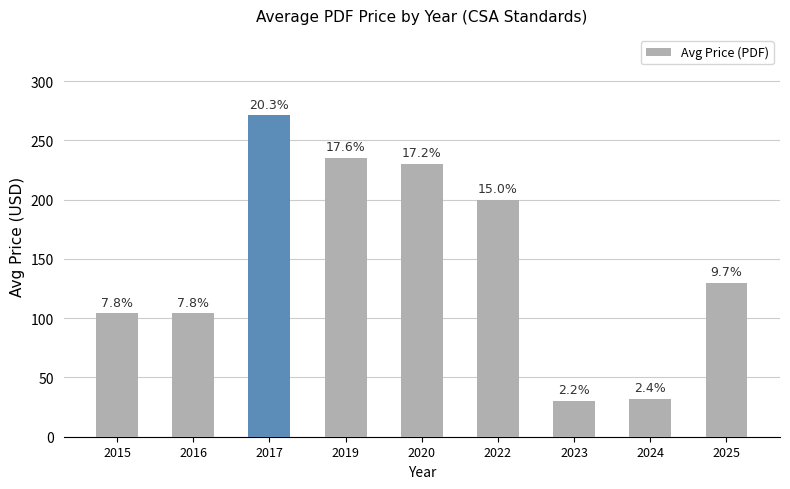

Rank the categories by value from highest to lowest.

2017, 2019, 2020, 2022, 2025, 2015, 2016, 2024, 2023